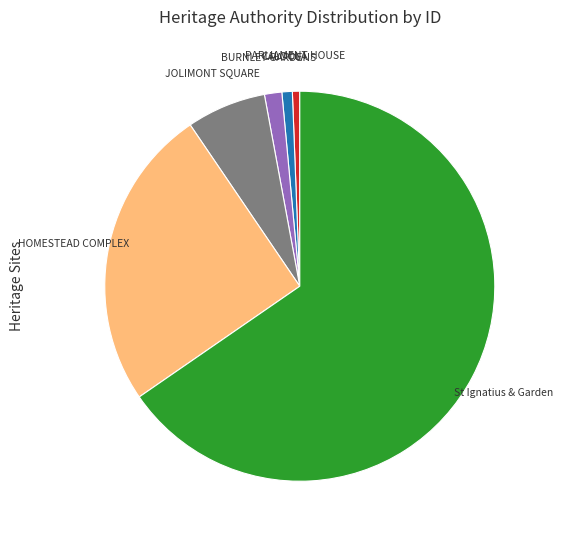

Is there a majority slice in this chart?

Yes